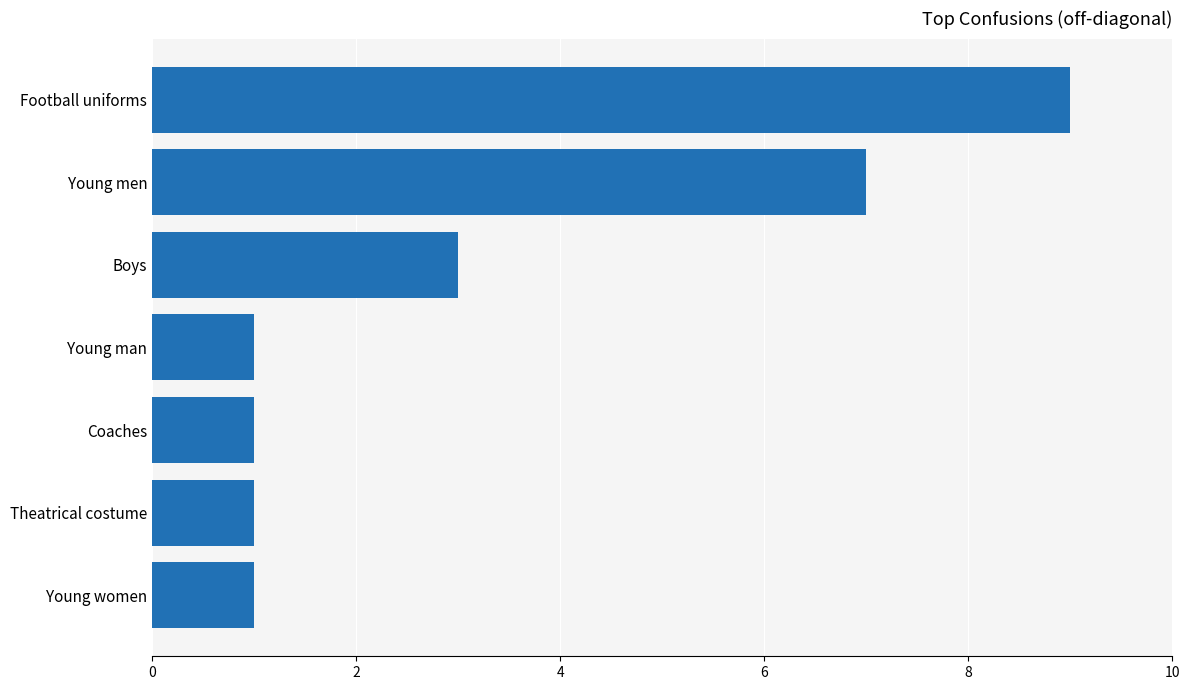

Which label corresponds to the largest value in the chart?

Football uniforms